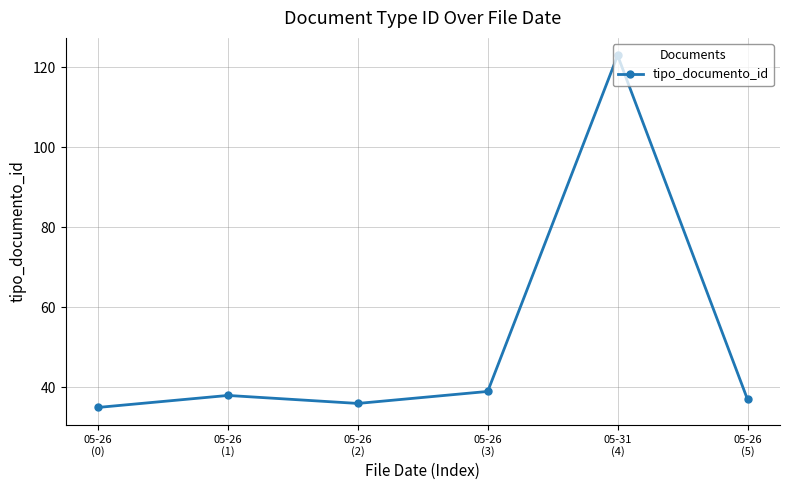

What is the change in value from 05-26
(2) to 05-26
(3)?

+3